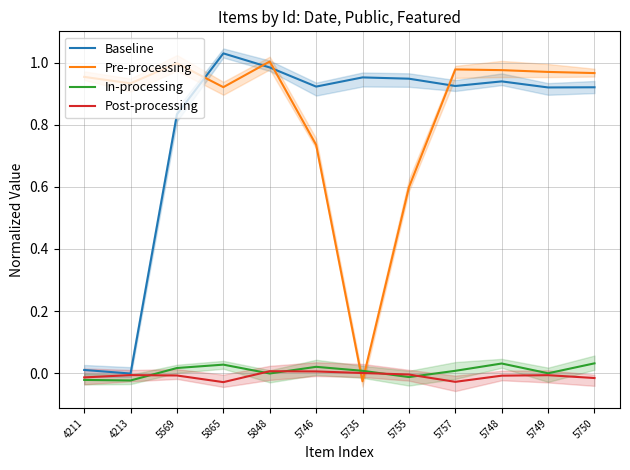

What is the label of the 7th point from the left?

5735